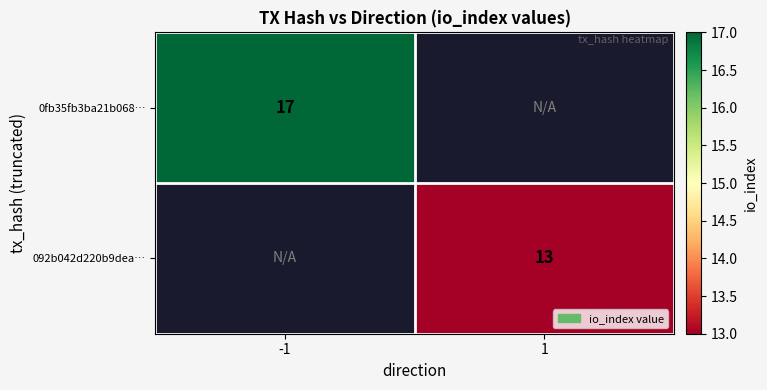

True or false: 092b042d220b9dea… has a value of 5 at 1.

False